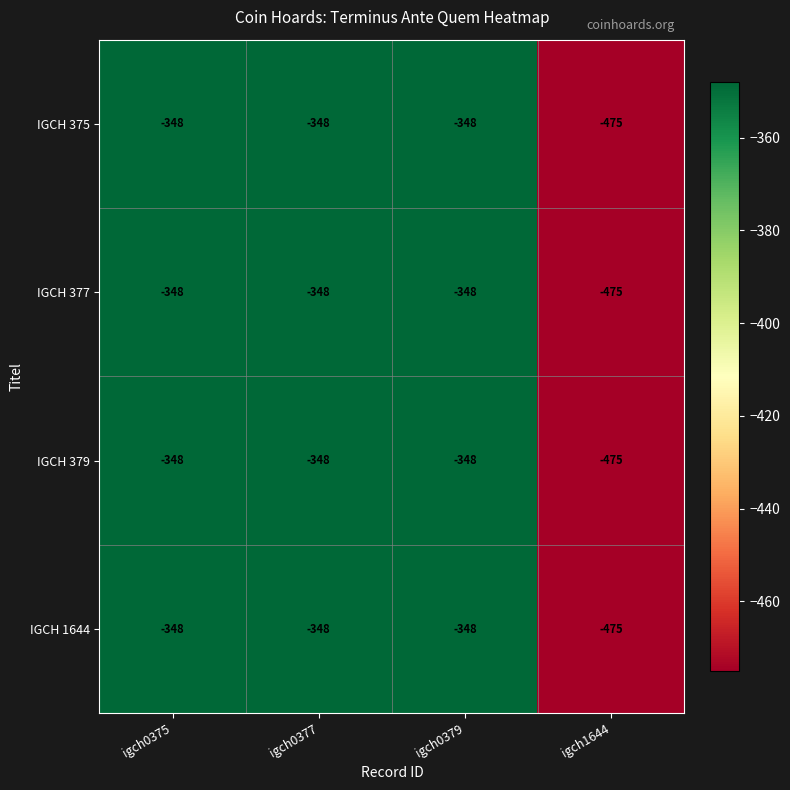

Read the IGCH 375 value at igch0379, to the nearest 10.

-350